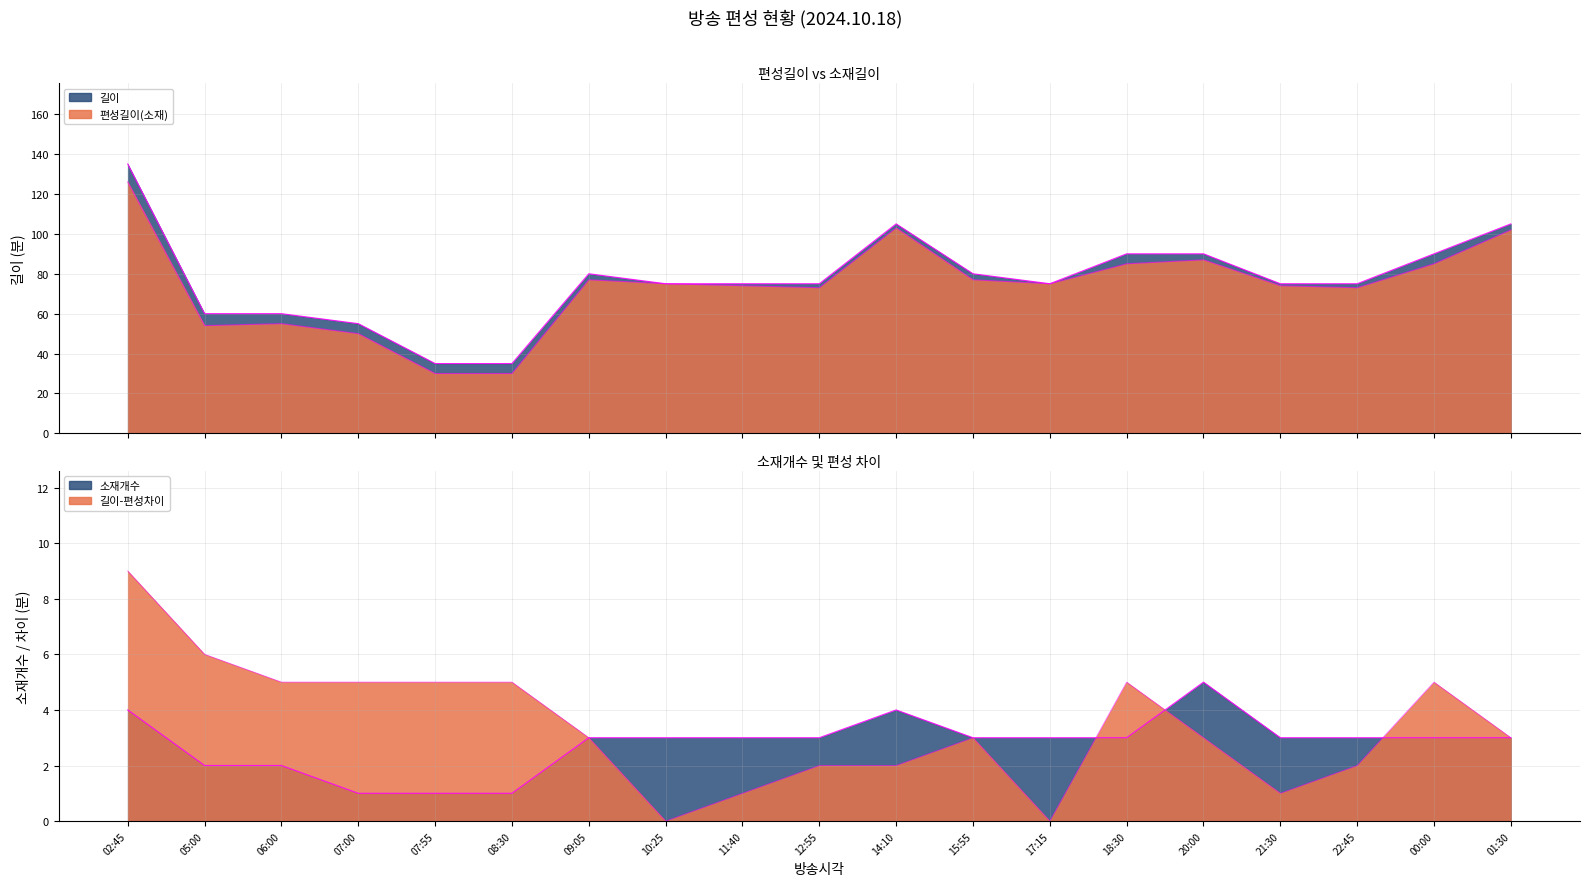

True or false: 편성길이(소재) and 소재개수 cross at least once.

False